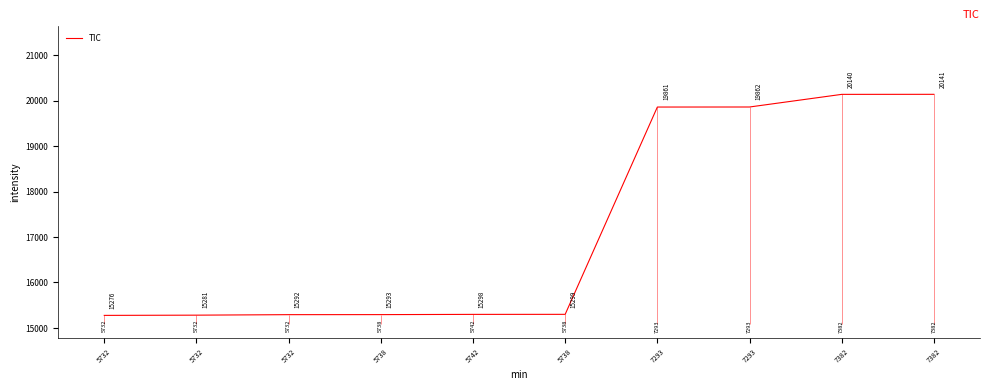

List the labels in order of value, largest first.

7382, 7382, 7293, 7293, 5738, 5742, 5738, 5732, 5732, 5732